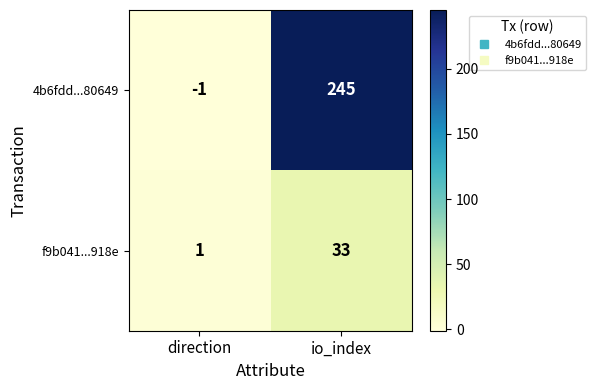

What is the difference between the highest and lowest values at direction?

2